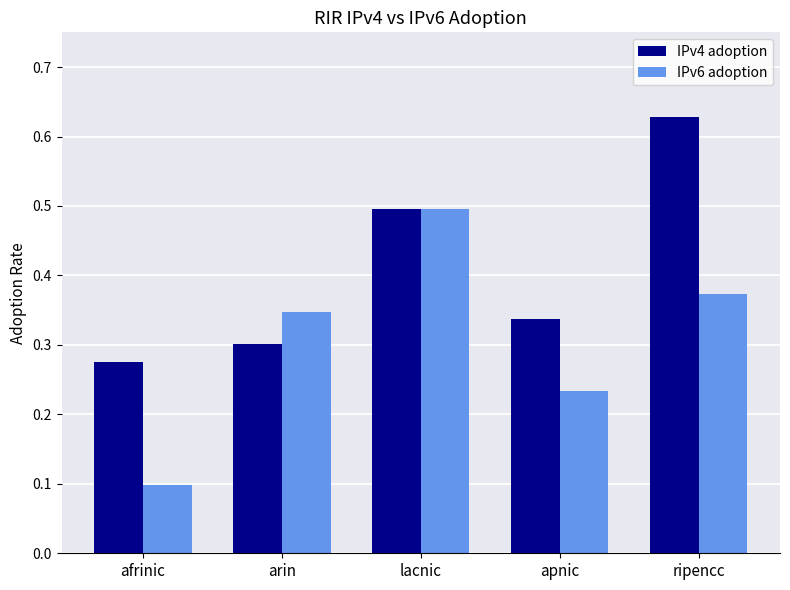

What are all the series names shown in the legend?

IPv4 adoption, IPv6 adoption